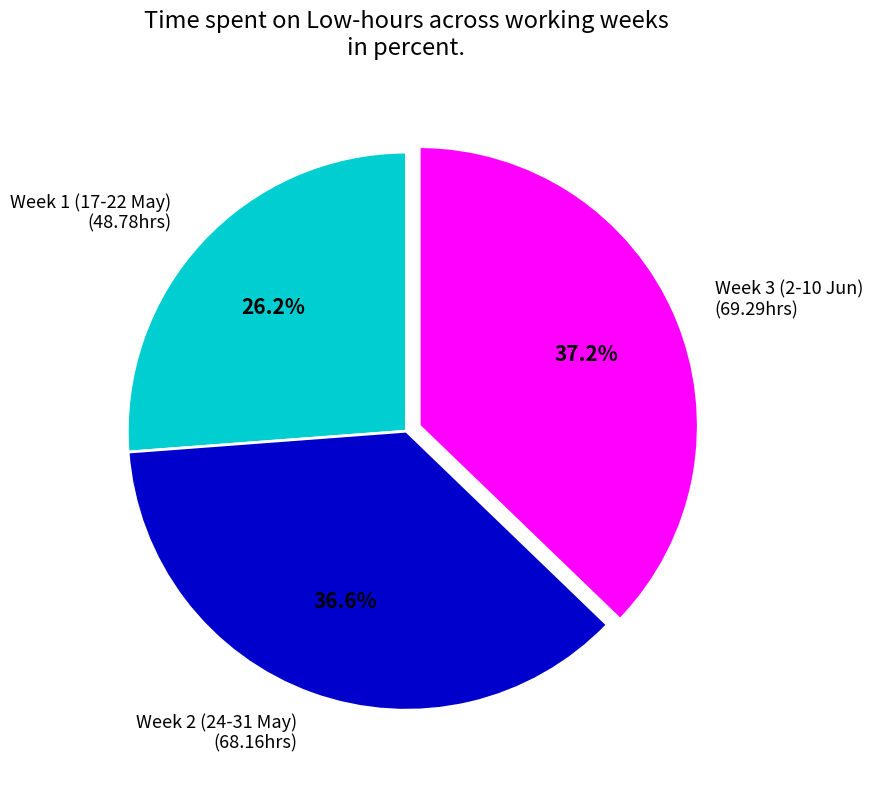

Rank the categories by value from lowest to highest.

Week 1 (17-22 May) (48.78hrs), Week 2 (24-31 May) (68.16hrs), Week 3 (2-10 Jun) (69.29hrs)